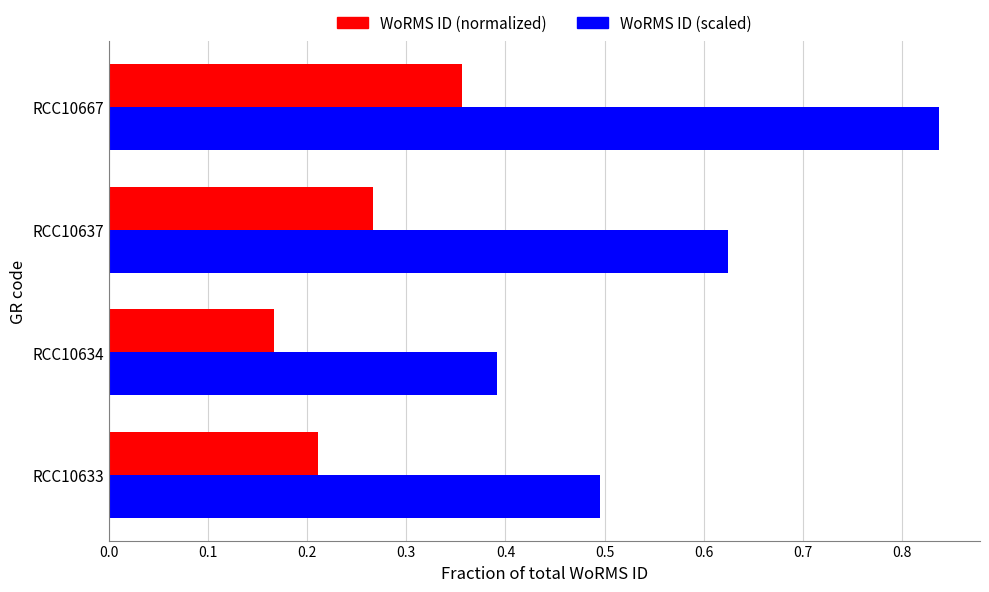

At how many categories does at least one series exceed 0?

4